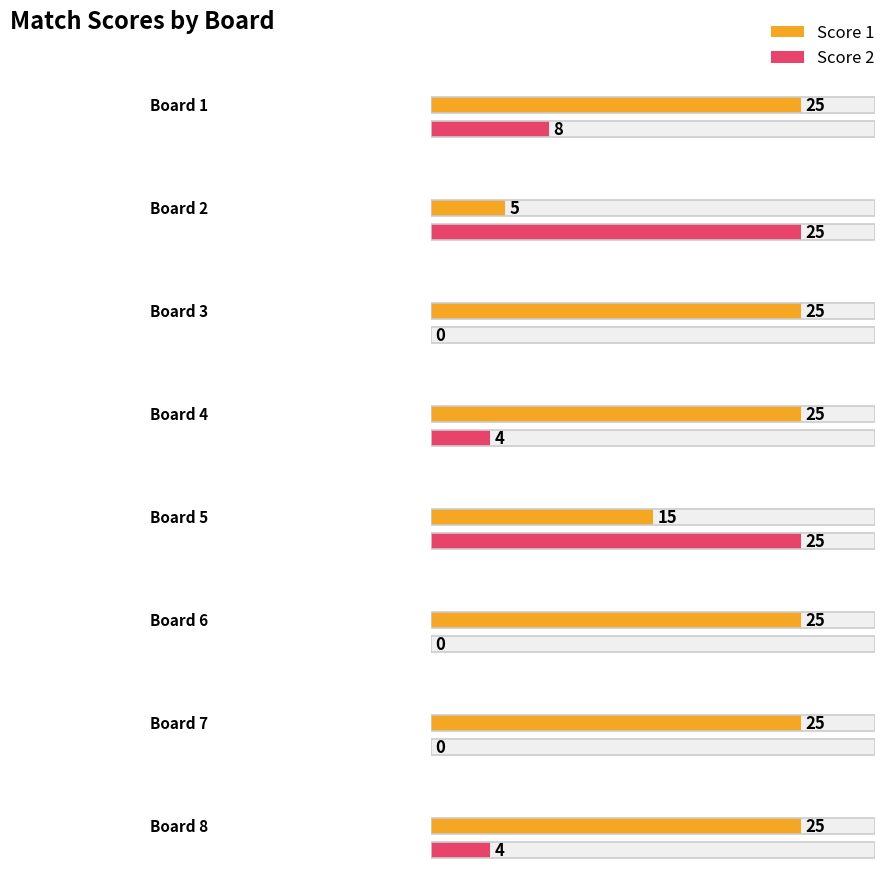

What is the sum of all Score 2 values?

66